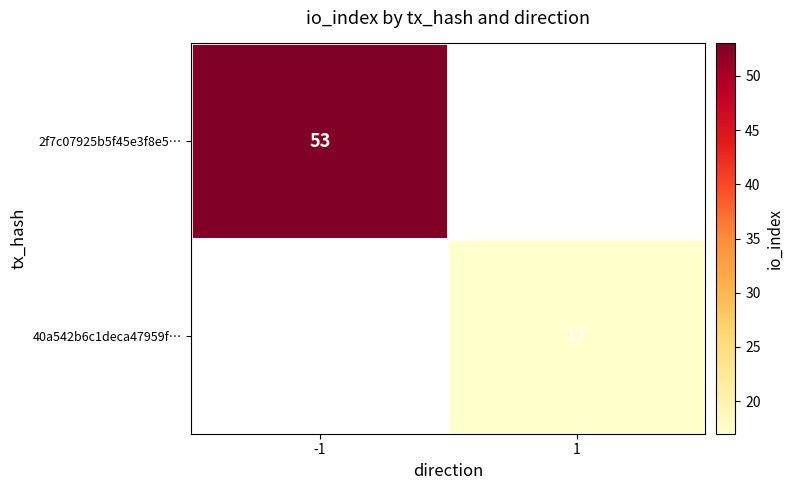

Count the number of data series in this chart.

2